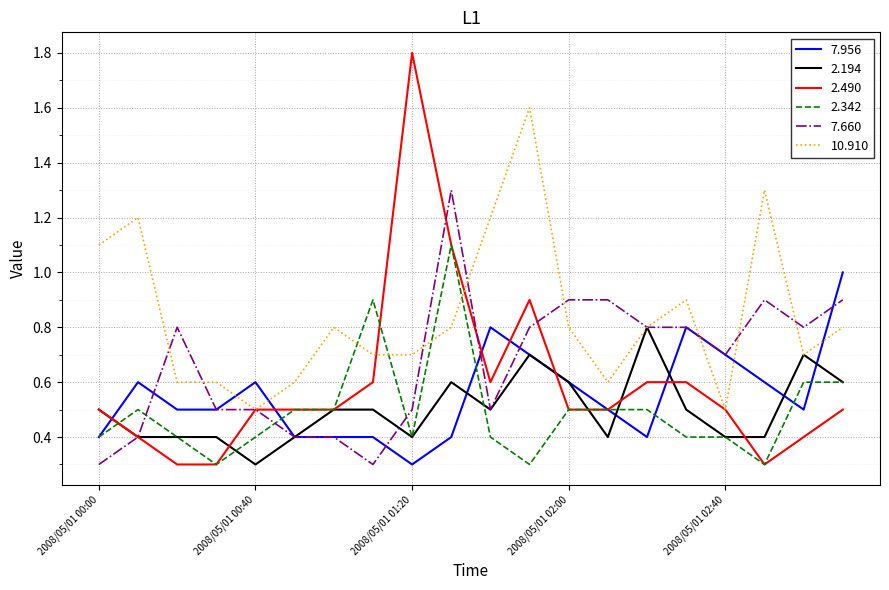

What is the maximum value shown in the chart?

1.8